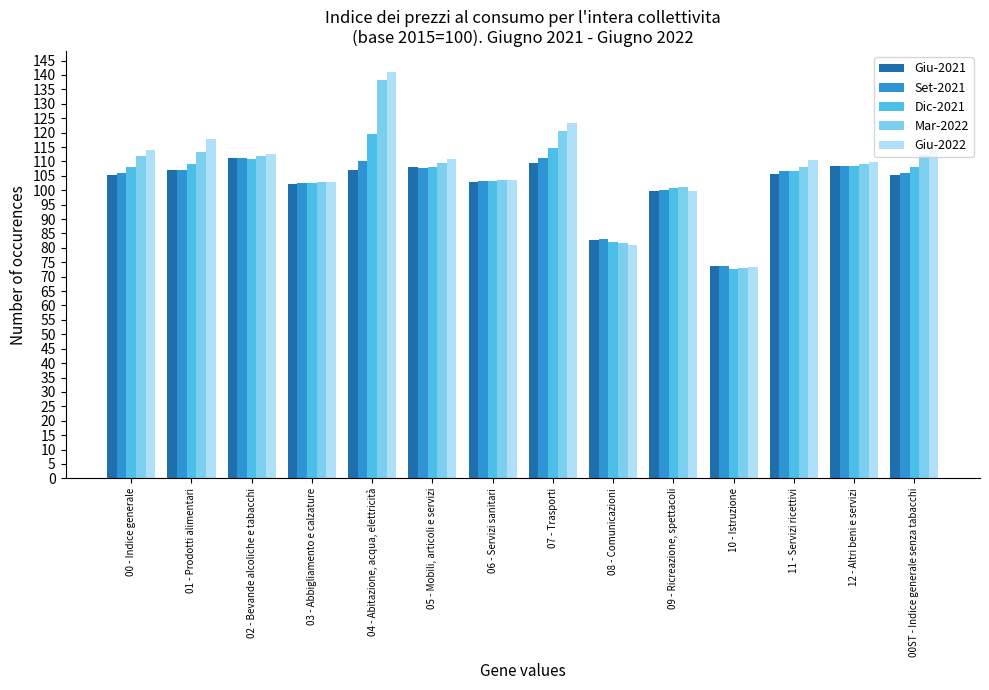

Which series has the widest spread of values?

Giu-2022